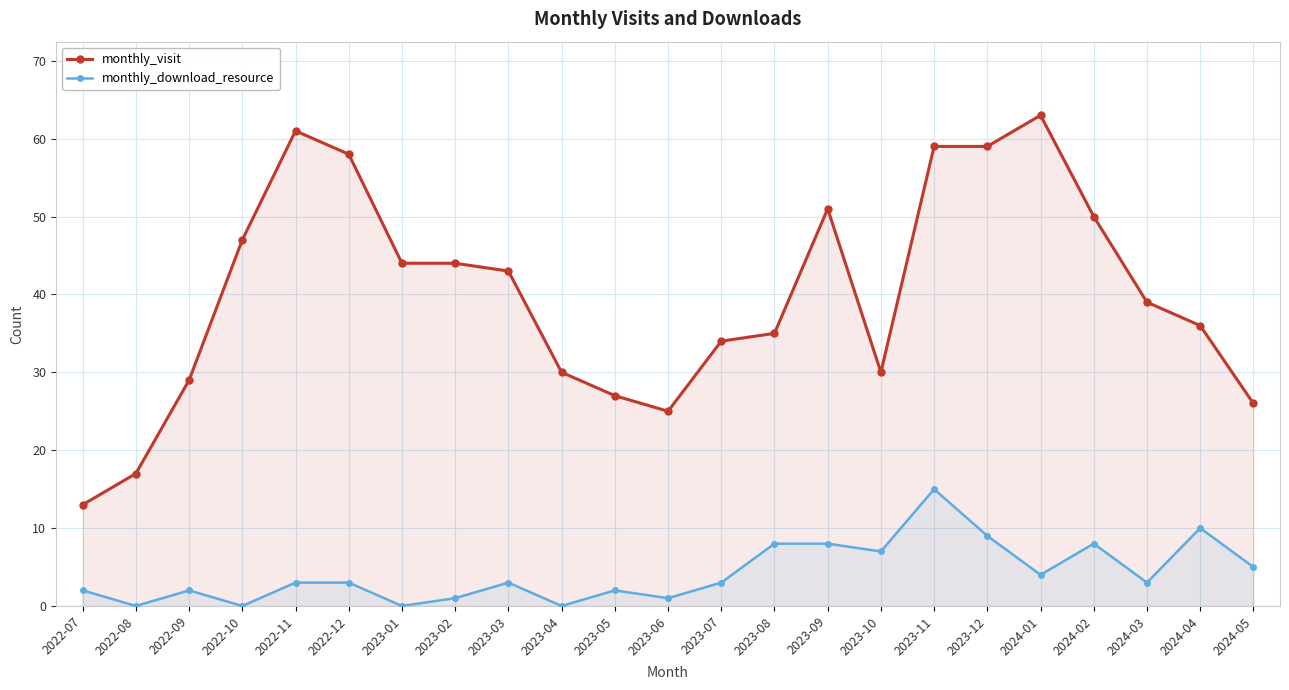

Where is monthly_visit nearest to the value 38?

2024-03